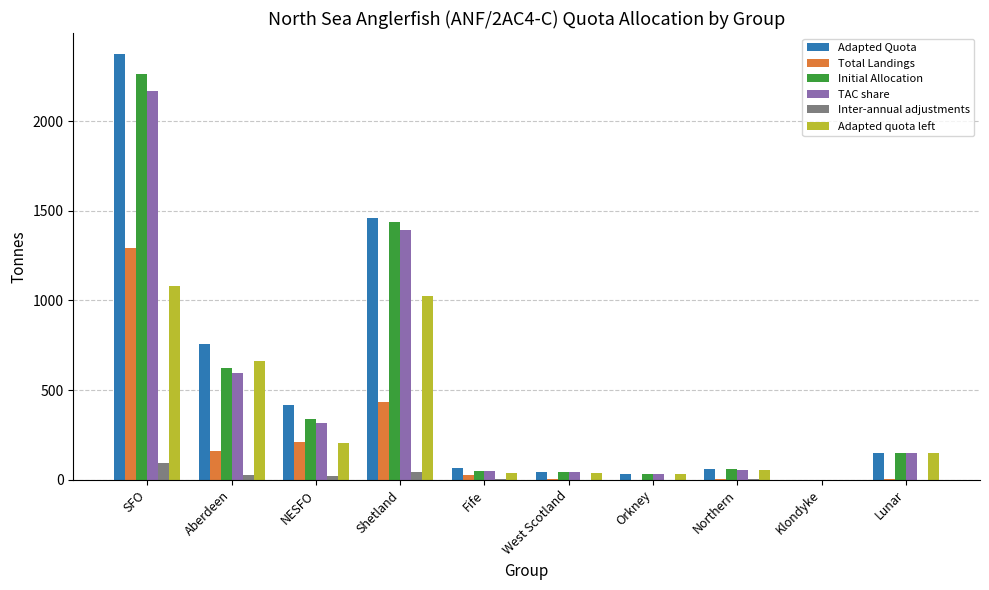

Which series has the largest range (max minus min)?

Adapted Quota